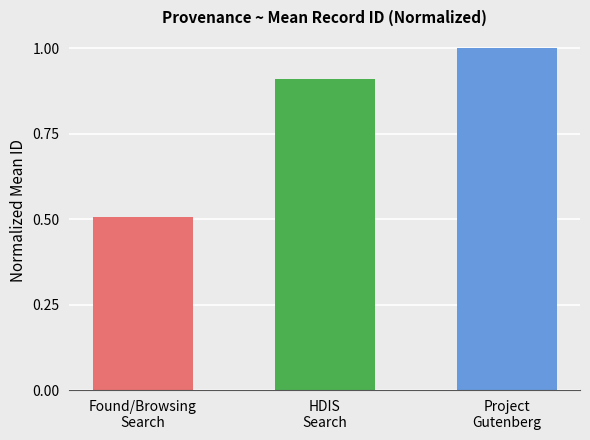

What is the difference between the values at Found/Browsing
Search and Project
Gutenberg?

0.5